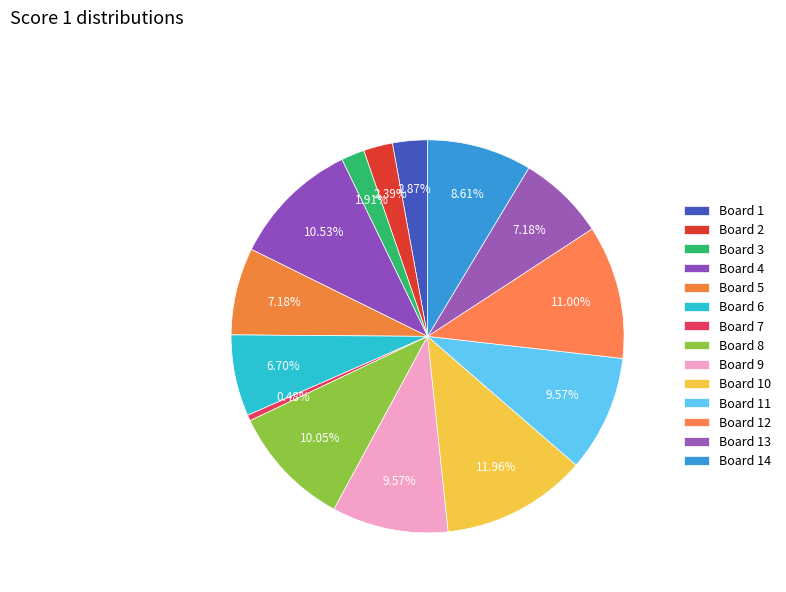

How many slices are in this pie chart?

14